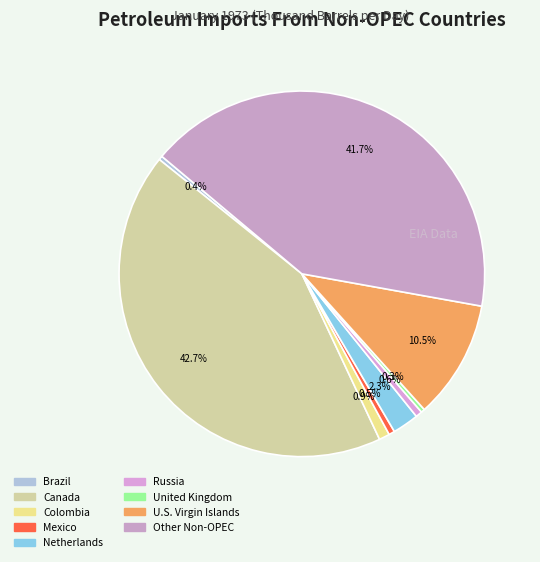

Rank the categories by value from highest to lowest.

Canada, Other Non-OPEC, U.S. Virgin Islands, Netherlands, Colombia, Russia, Mexico, Brazil, United Kingdom